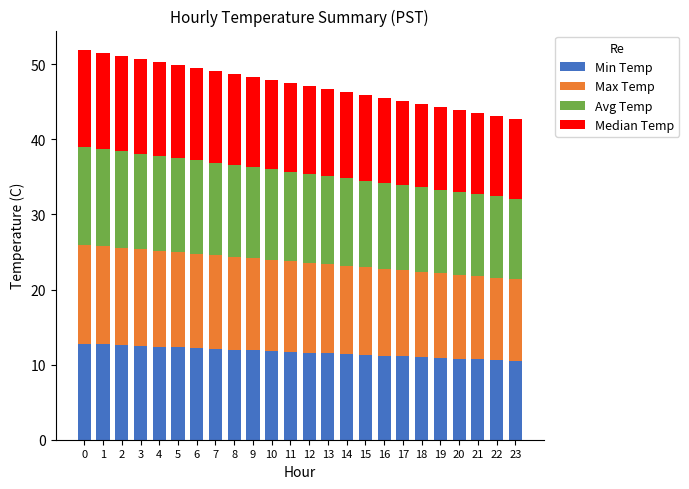

The value of Min Temp at 0 is 12.8. True or false?

True